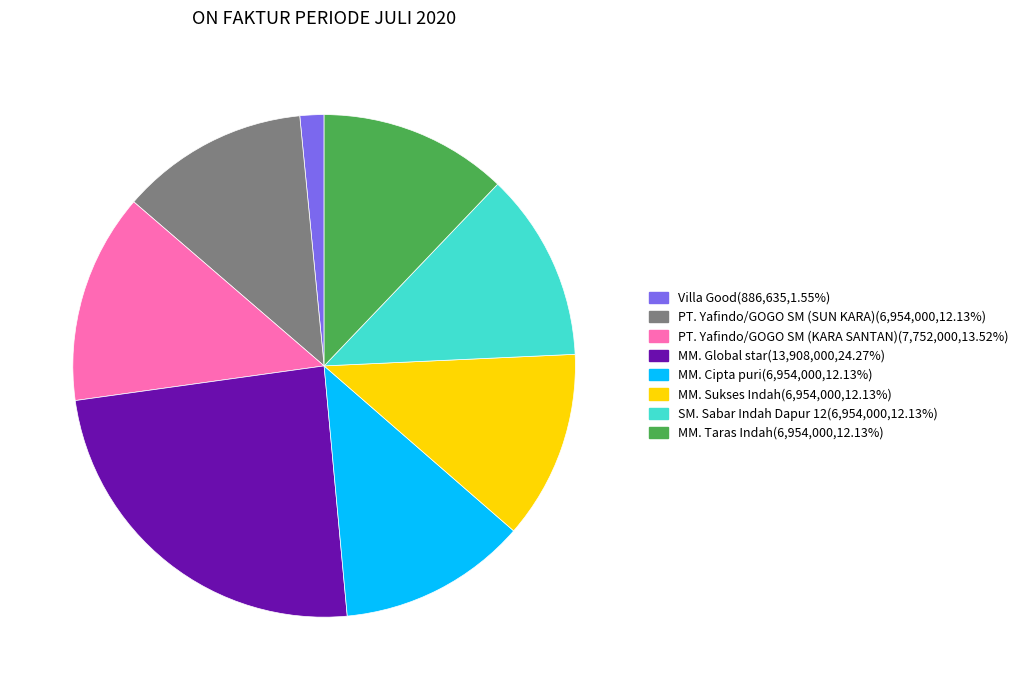

Which slice is the largest?

MM. Global star